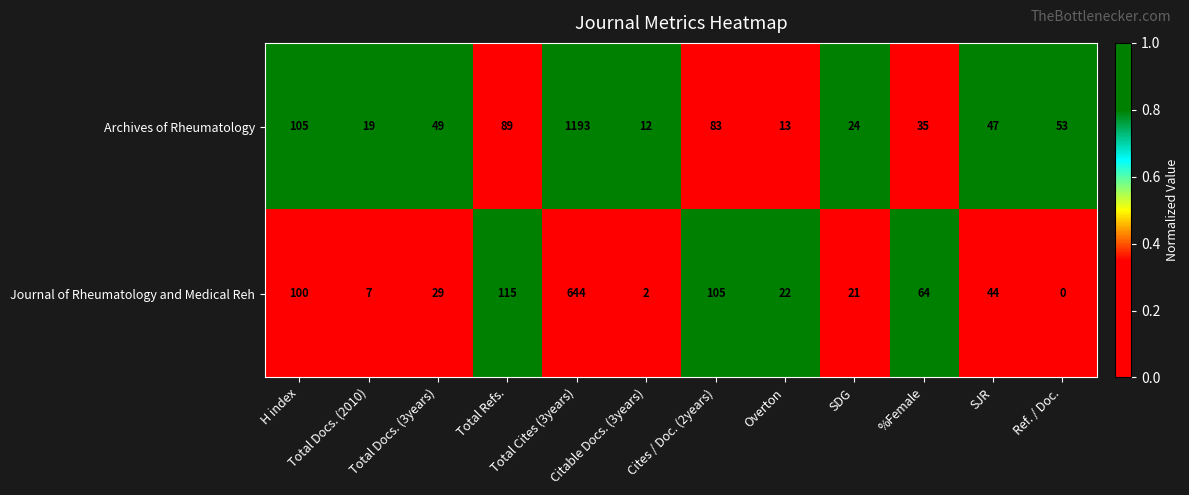

What is the sum of all Archives of Rheumatology values?

1722